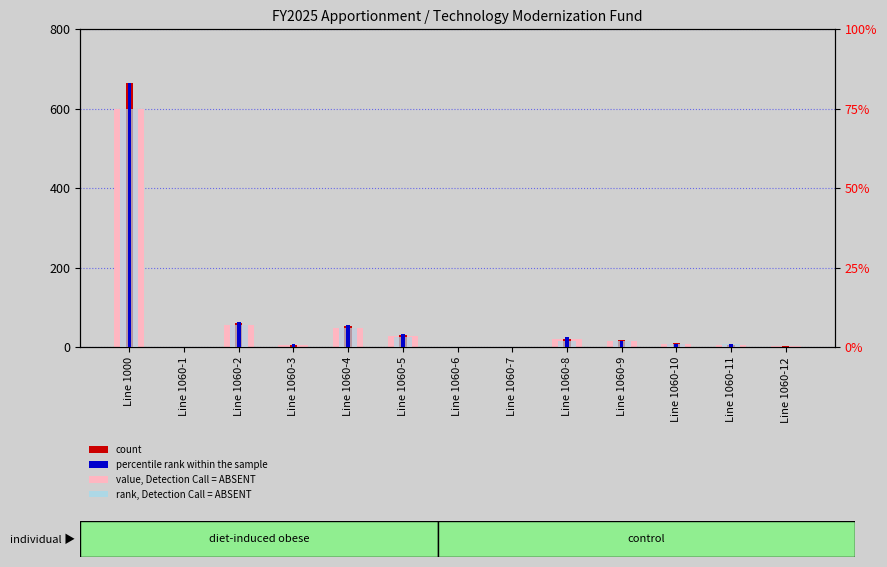

How many positive values does the count series have?

10